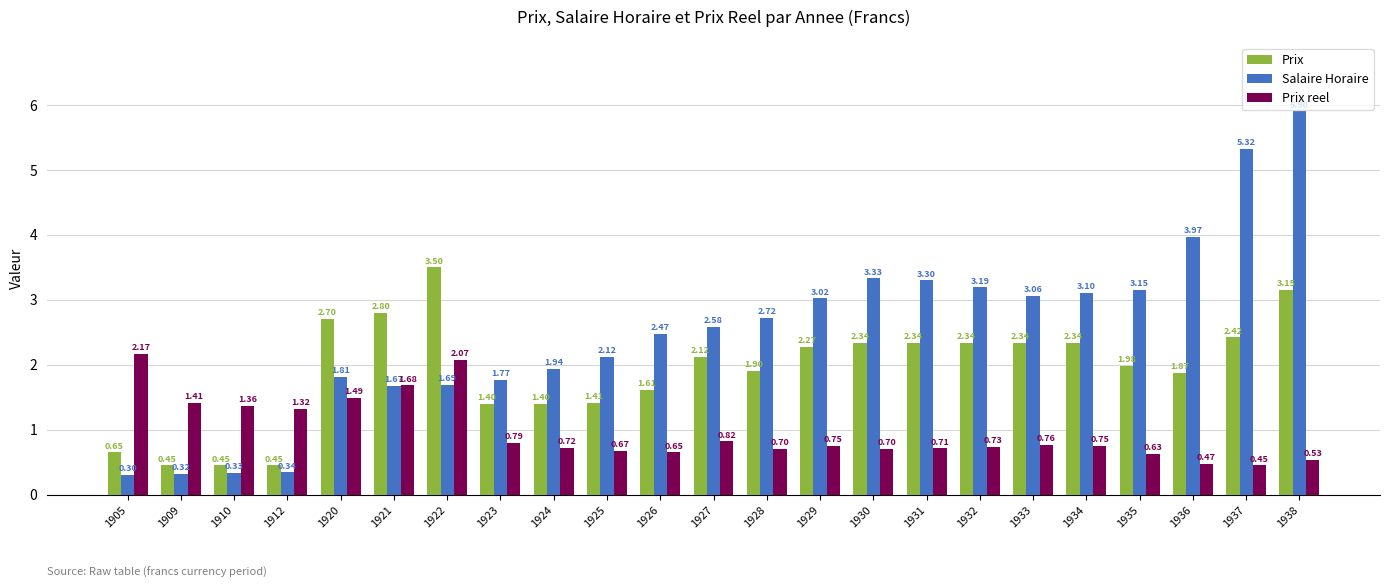

Rank the series by their average value, from highest to lowest.

Salaire Horaire, Prix, Prix reel